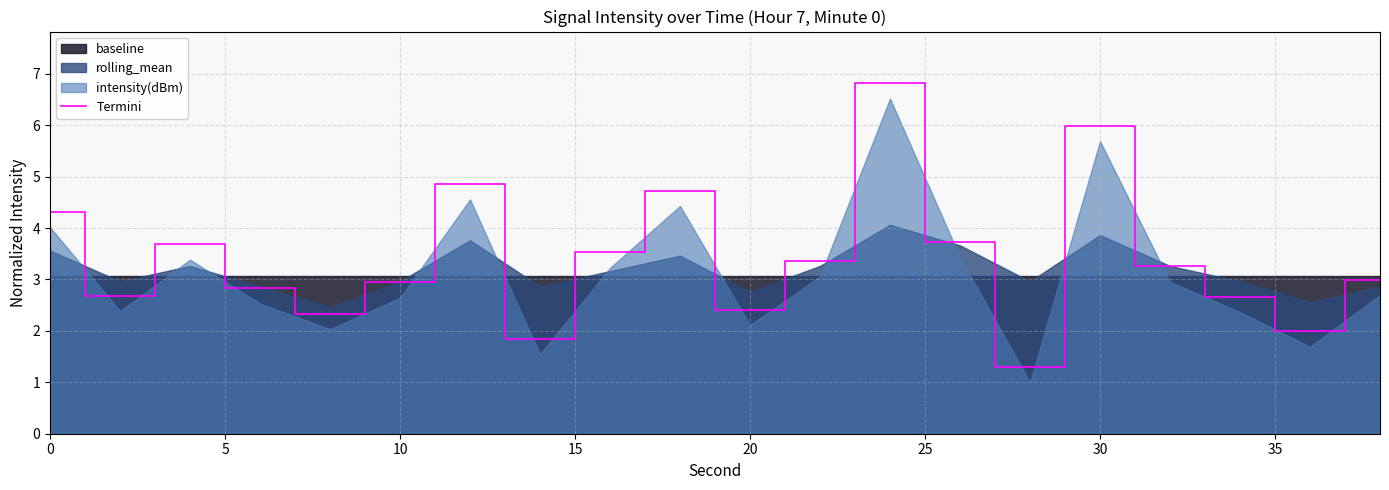

The value of Termini at 10 is 1.1. True or false?

False